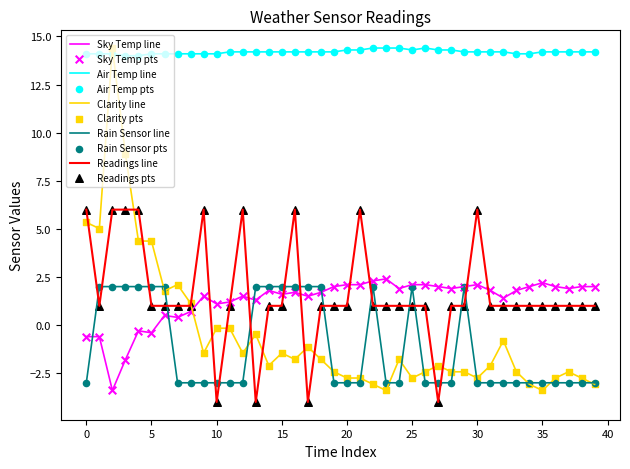

What is the maximum value shown in the chart?

14.4